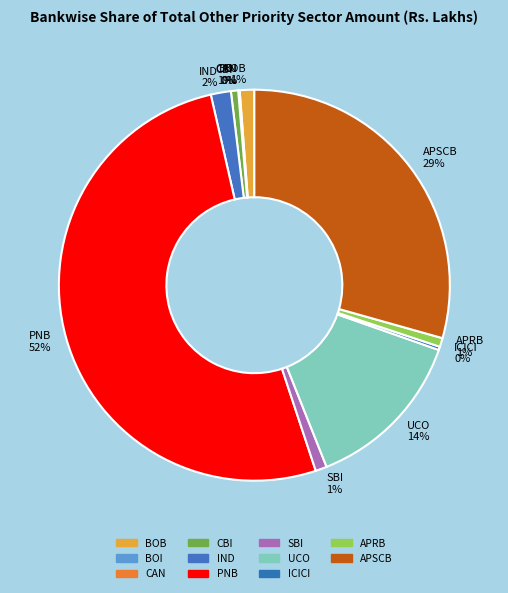

Do APRB 1% and IND 2% together represent more than half of the pie?

No